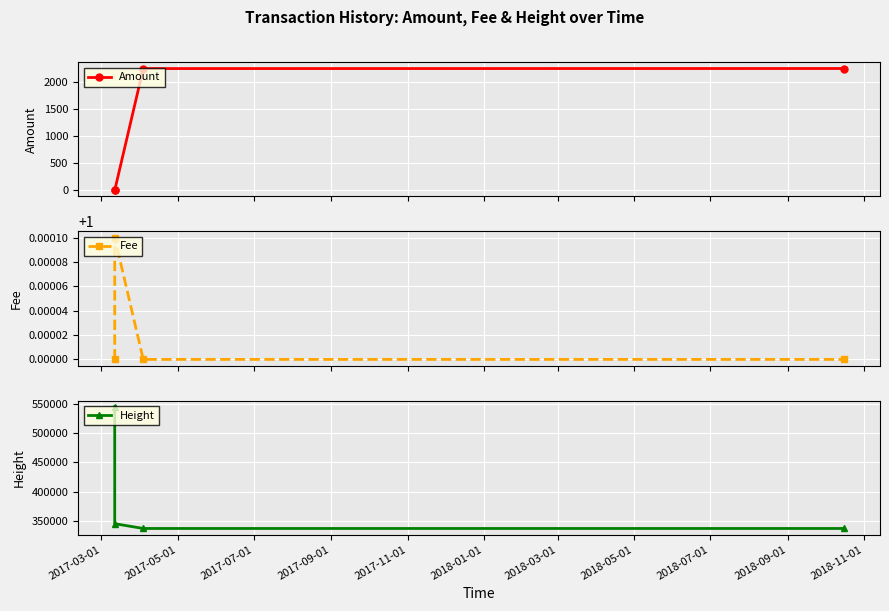

True or false: Amount has more than 1 interior local peaks.

False